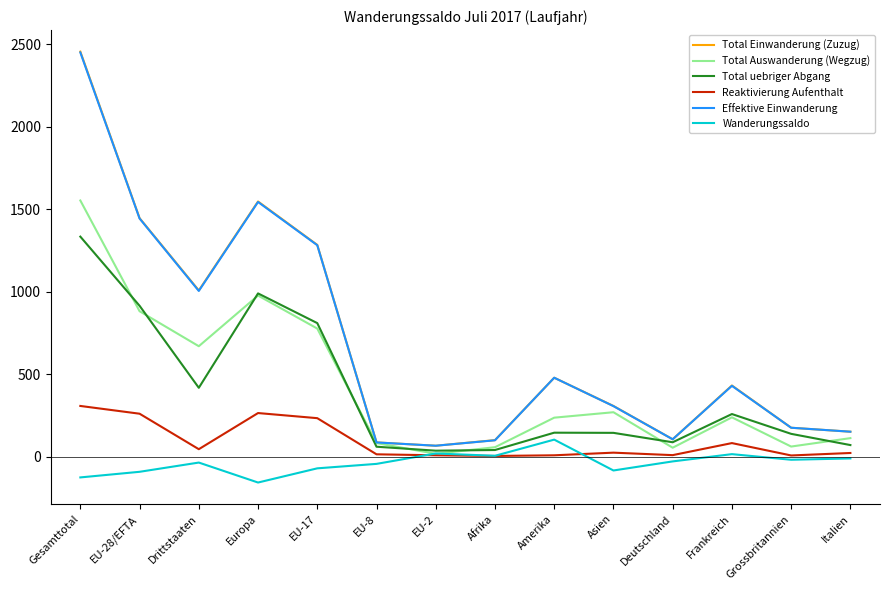

Where is the first local maximum for Wanderungssaldo?

Drittstaaten